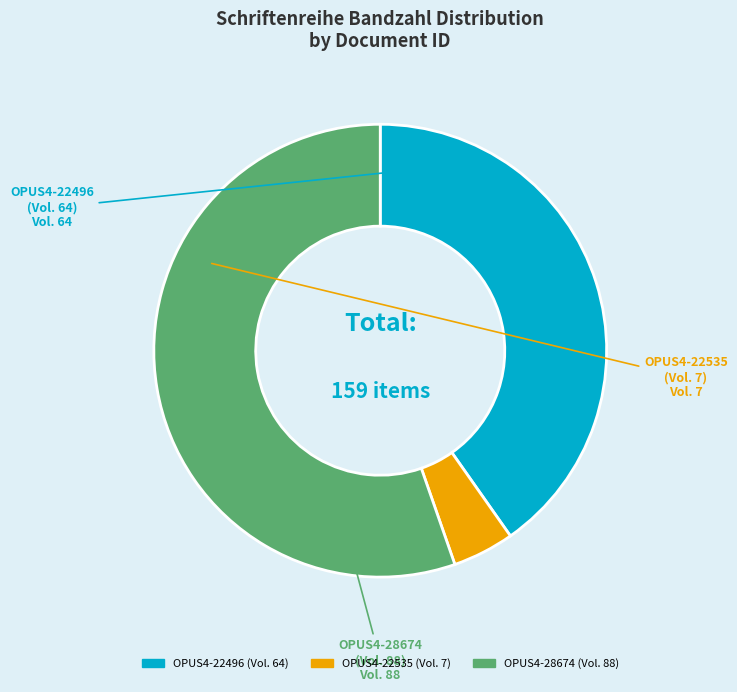

Which slice is the largest?

OPUS4-28674